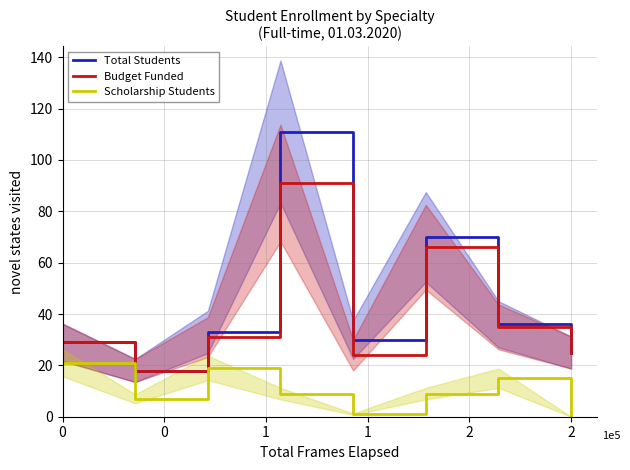

What are all the series names shown in the legend?

Total Students, Budget Funded, Scholarship Students